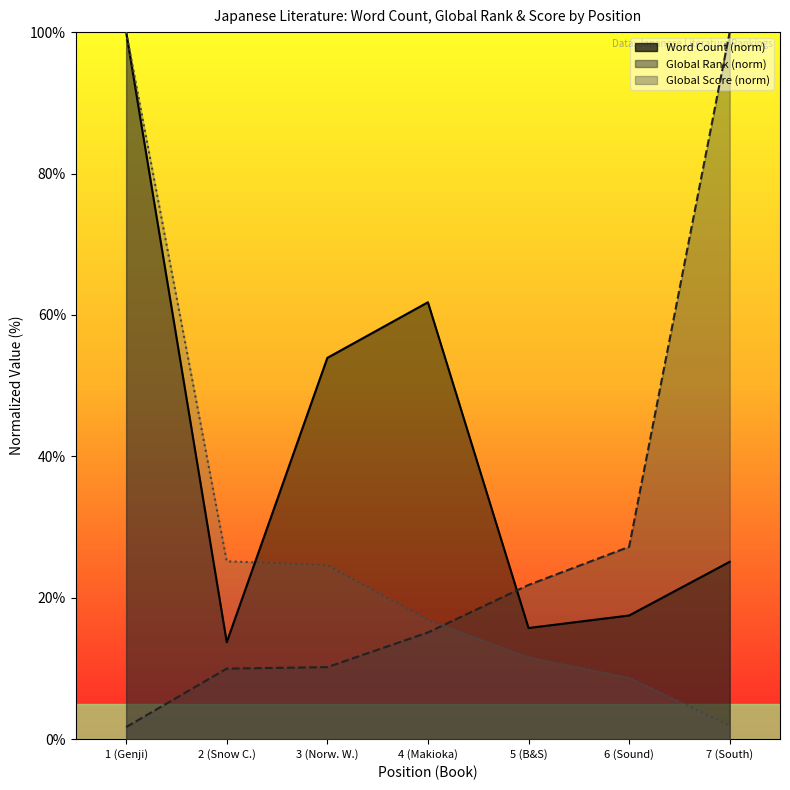

What are all the series names shown in the legend?

Word Count, Global Rank, Global Score